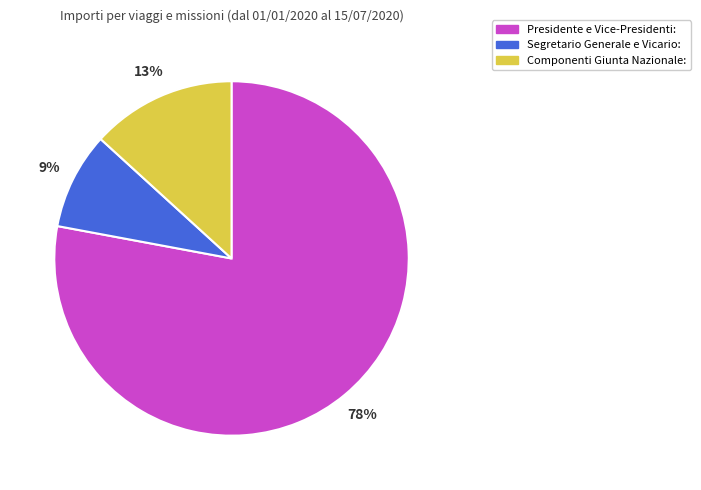

What percentage is the Segretario Generale e Vicario: slice, to the nearest percent?

9%